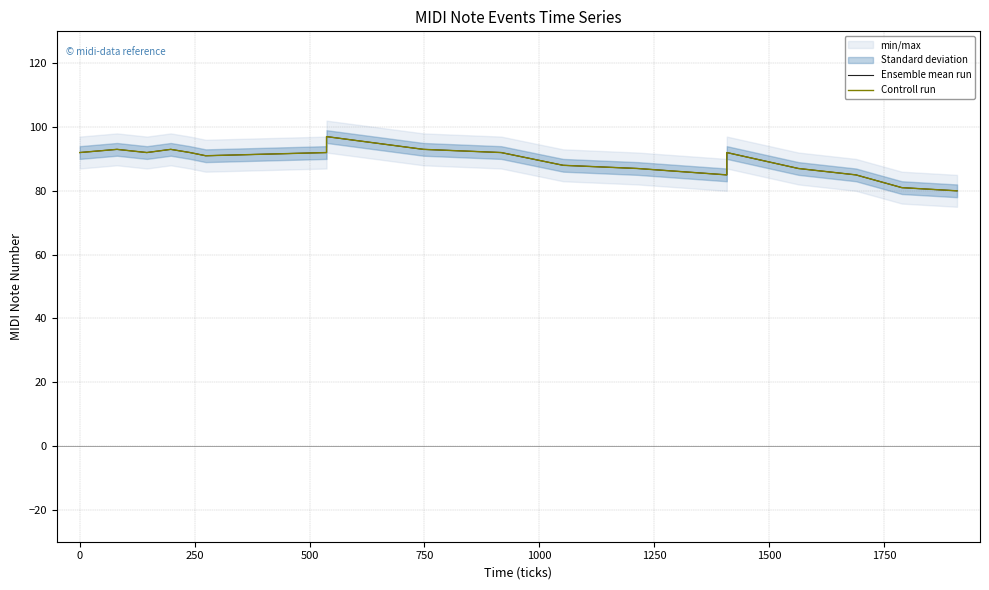

At how many categories does at least one series exceed 89?

11